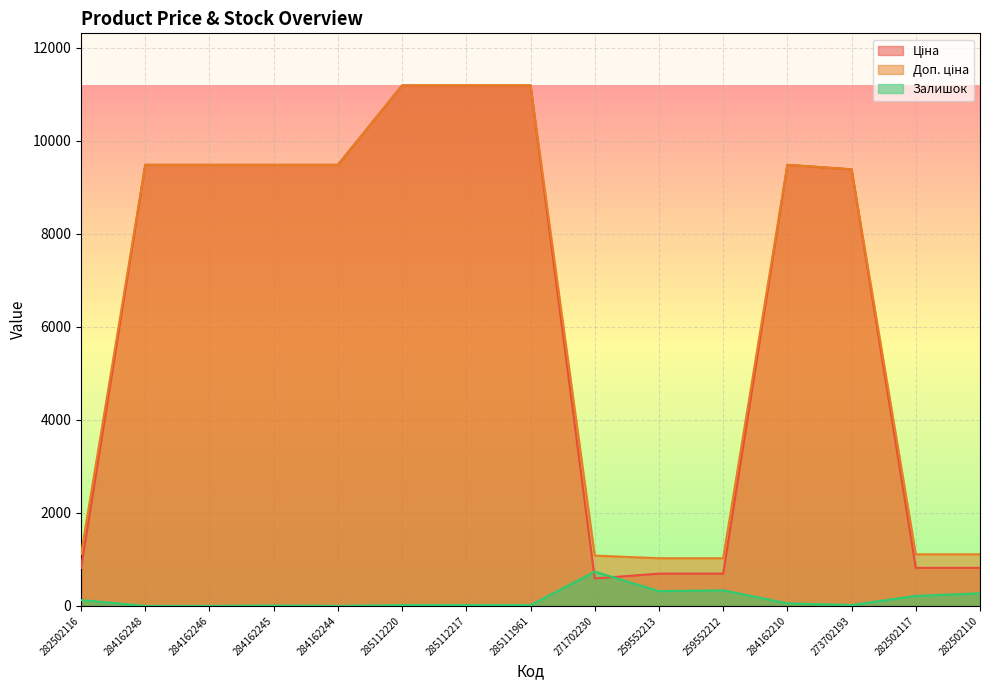

At which label does Доп. ціна reach its peak?

285112220